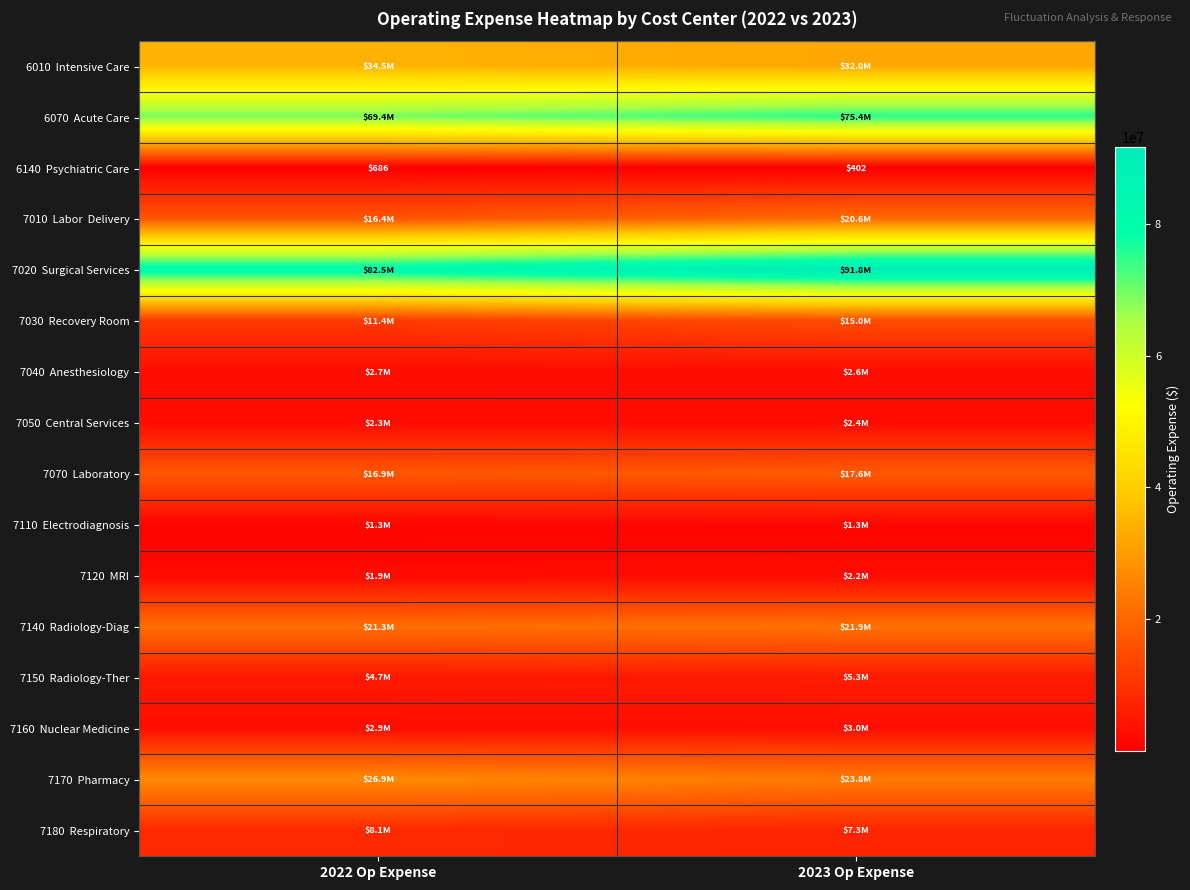

What is the minimum value shown in the chart?

402